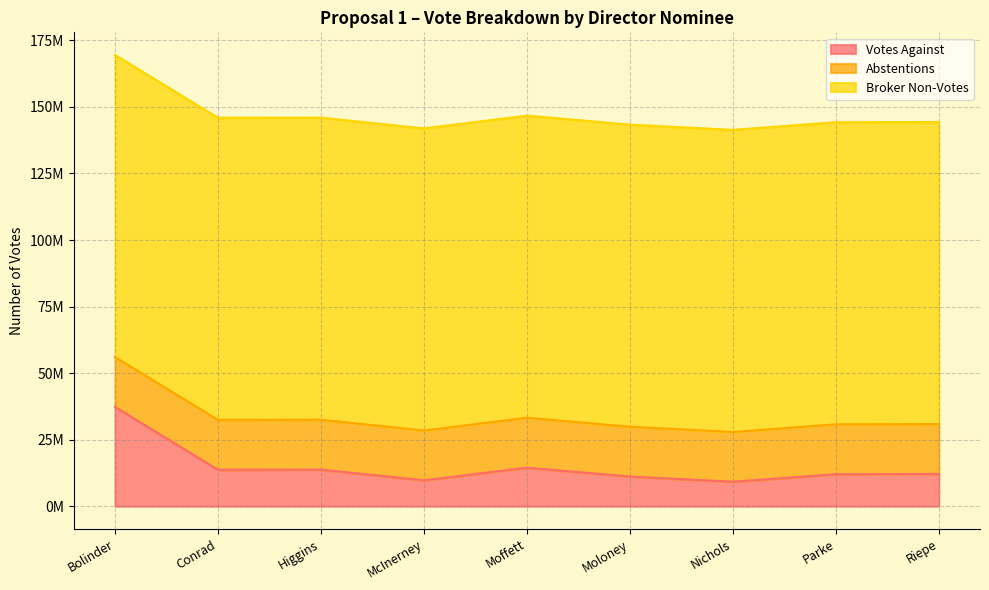

What is the value of the Broker Non-Votes point at the 3rd from the left?

113505550